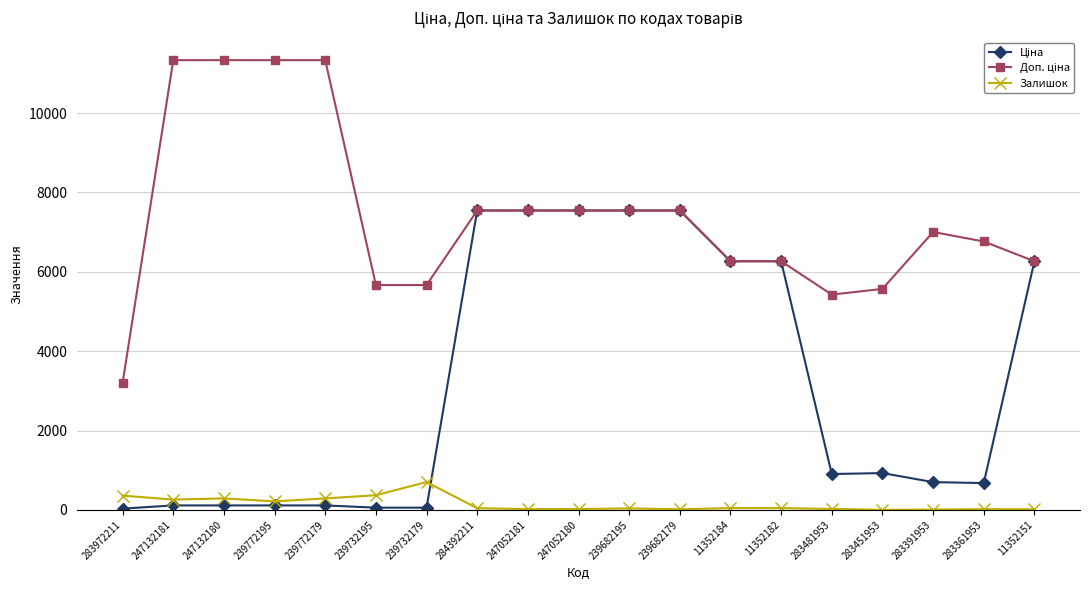

What is the greatest value displayed?

11334.0